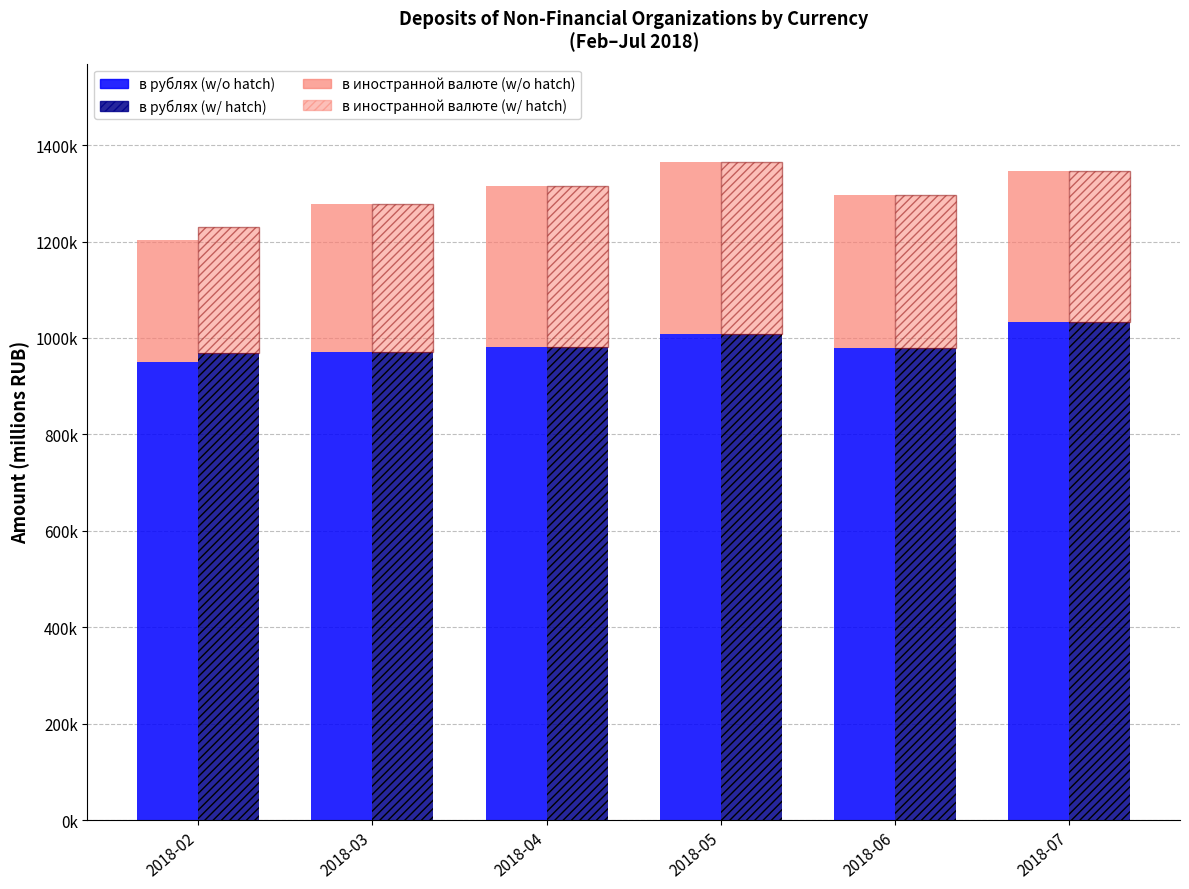

List the series in order of their peak value, highest first.

в рублях (solid), в рублях (hatched), в иностранной валюте (solid), в иностранной валюте (hatched)